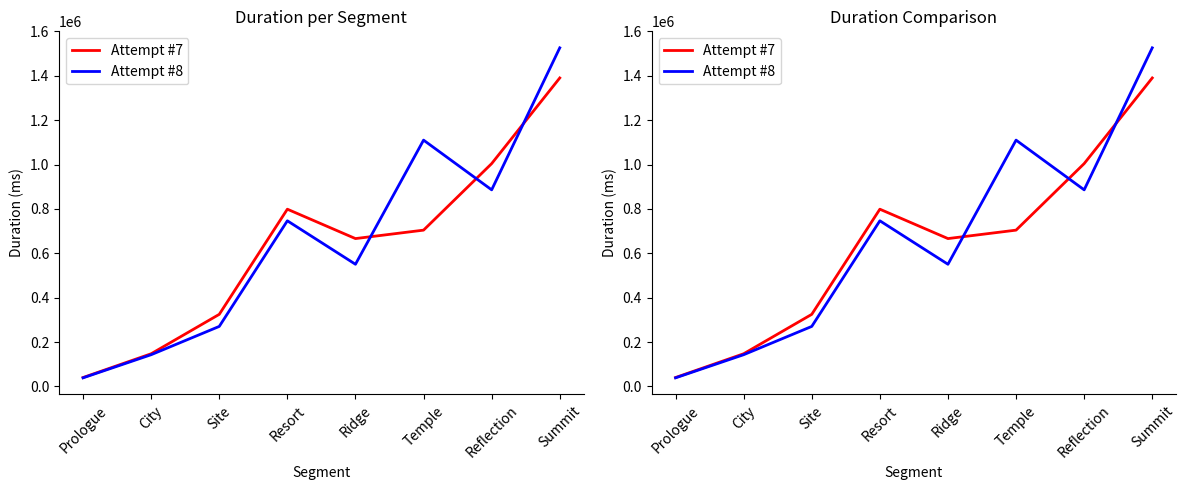

Between which two adjacent categories do Attempt #8 and Attempt #7 first intersect?

Ridge and Temple